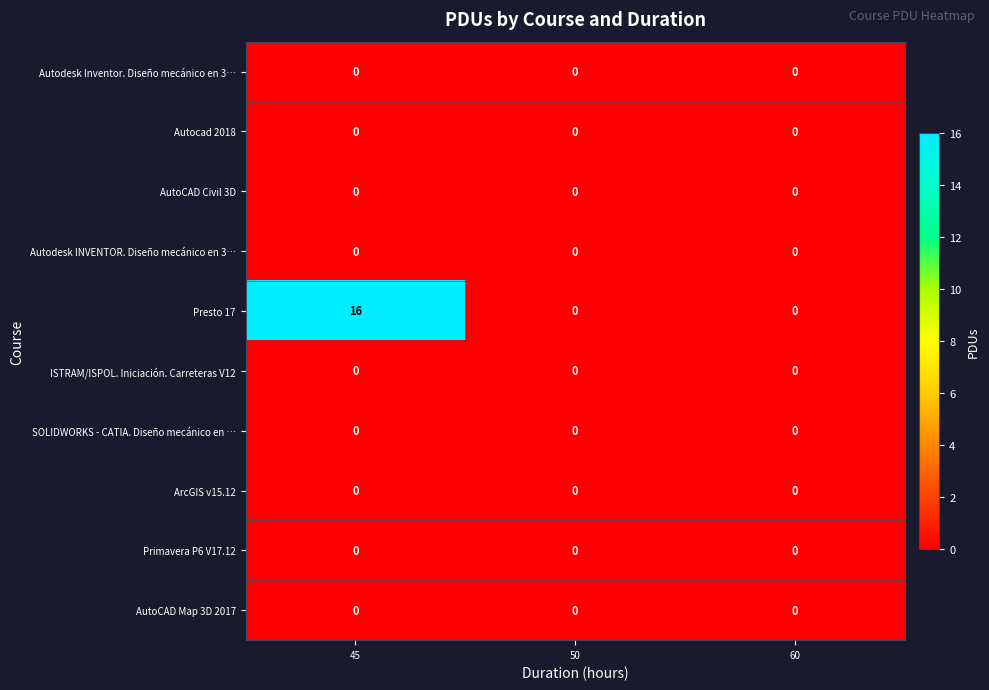

At which category does the chart reach its peak across all series?

45